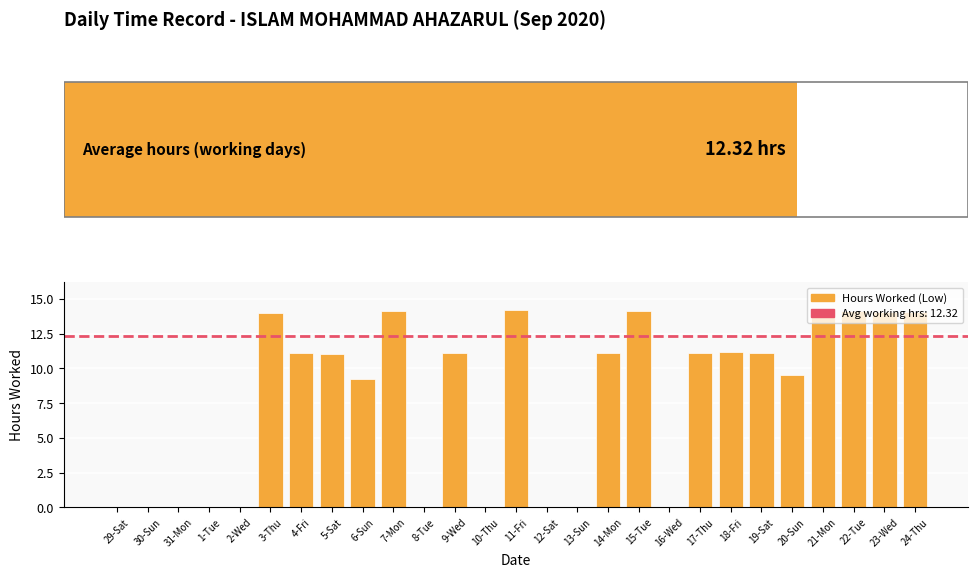

What is the difference between the second highest and minimum values?

14.2